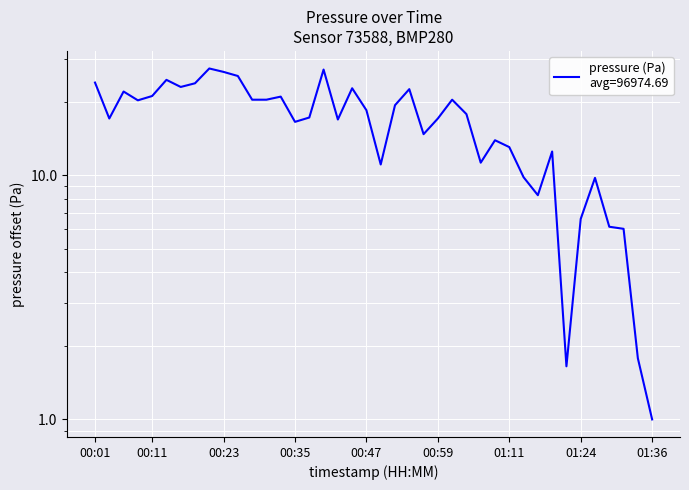

Which has a higher value, 01:16 or 00:20?

00:20